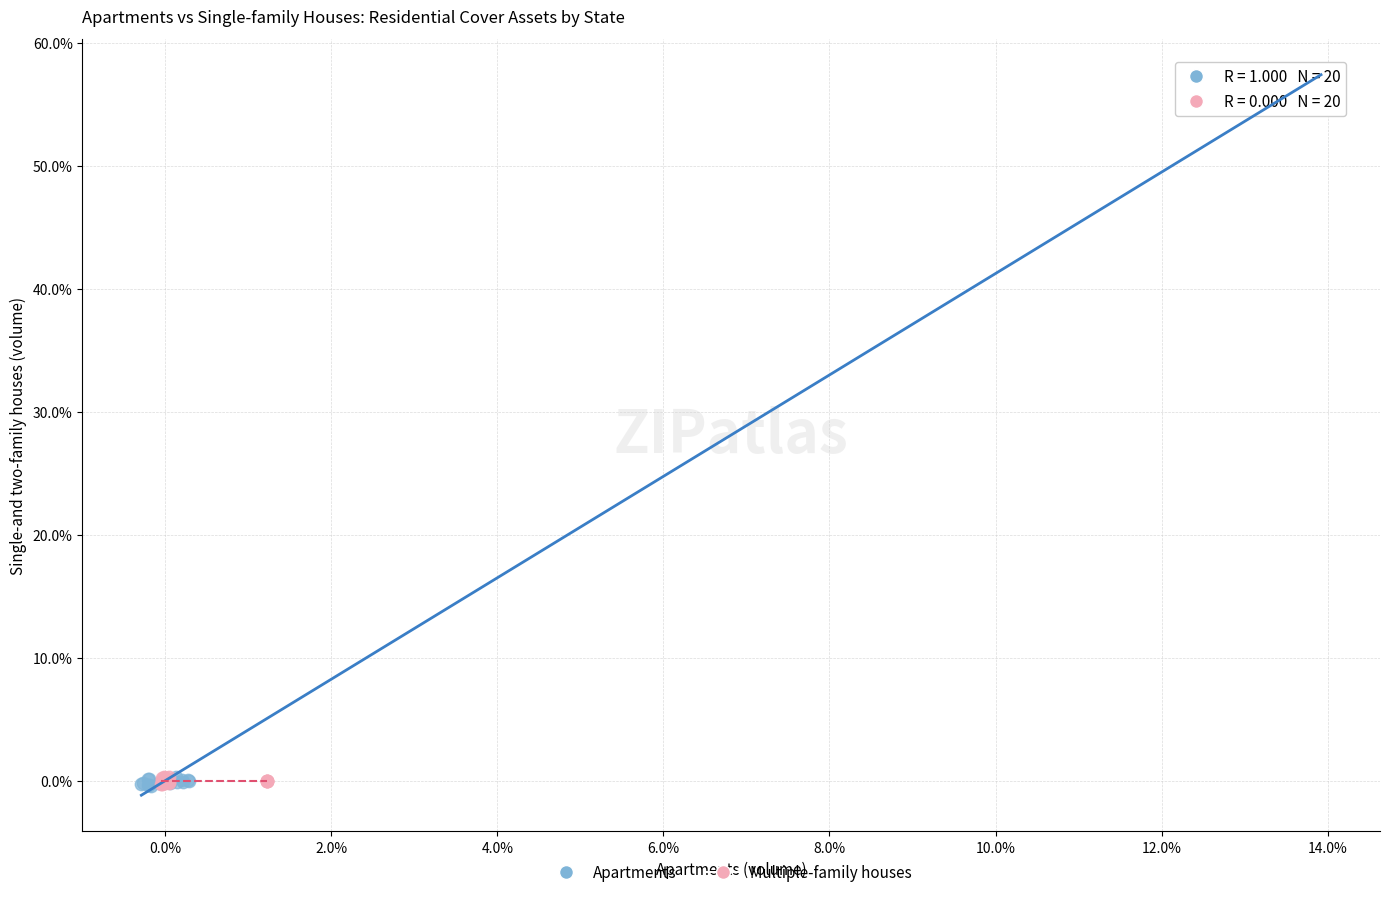

Which series reaches the maximum Y coordinate?

Apartments